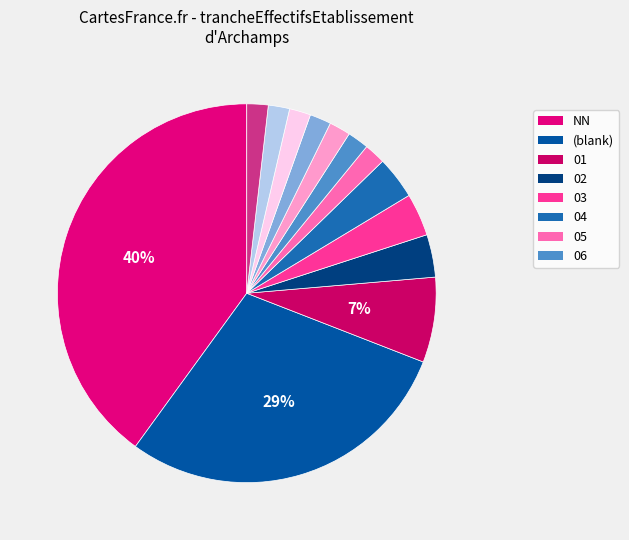

Does any single category account for the majority?

No